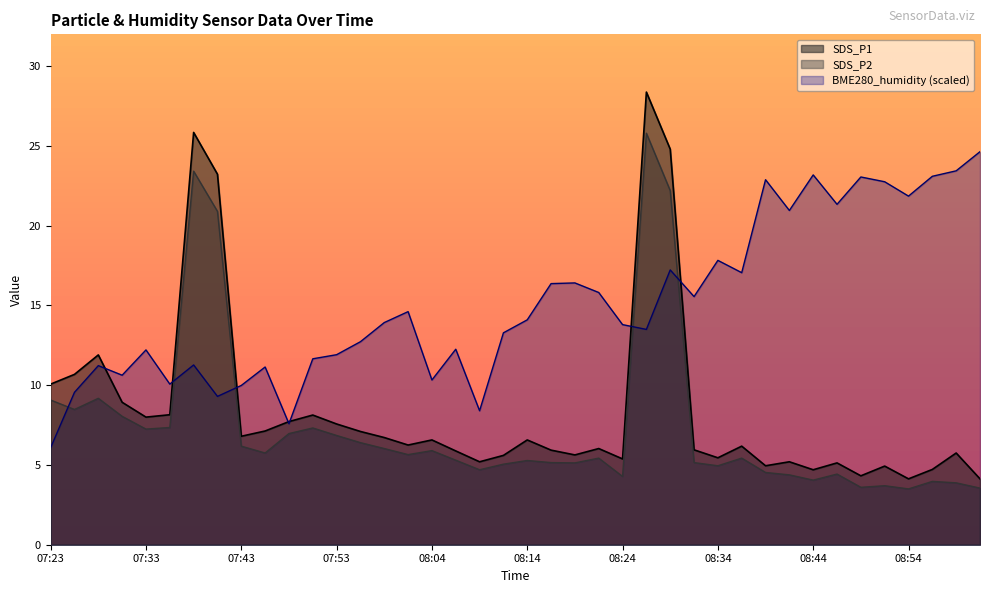

What value does the BME280_humidity series have at 08:11?

13.3